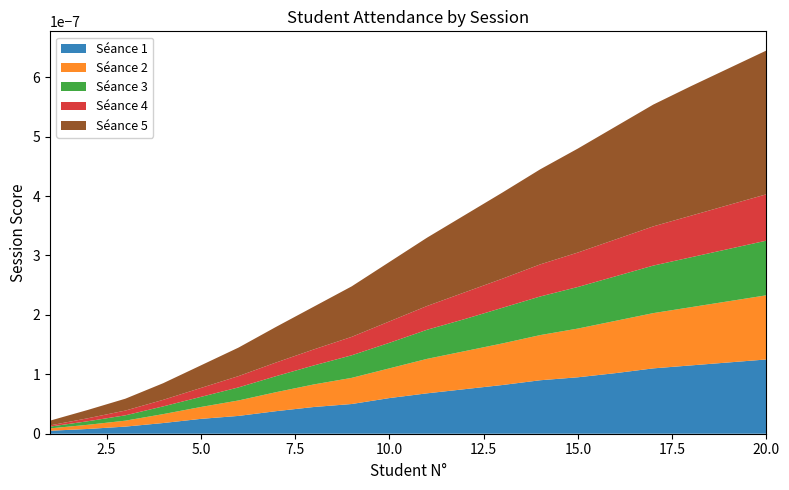

Reading left to right, extract all data points from this chart.

Séance 1: 1=0.1	2=0.1	3=0.1	4=0.2	5=0.2	6=0.3	7=0.4	8=0.5	9=0.5	10=0.6	11=0.7	12=0.8	13=0.8	14=0.9	15=0.9	16=1.0	17=1.1	18=1.1	19=1.2	20=1.2
Séance 2: 1=0.0	2=0.1	3=0.1	4=0.1	5=0.2	6=0.3	7=0.3	8=0.4	9=0.4	10=0.5	11=0.6	12=0.6	13=0.7	14=0.8	15=0.8	16=0.9	17=0.9	18=1.0	19=1.0	20=1.1
Séance 3: 1=0.0	2=0.1	3=0.1	4=0.1	5=0.2	6=0.2	7=0.3	8=0.3	9=0.4	10=0.4	11=0.5	12=0.5	13=0.6	14=0.7	15=0.7	16=0.8	17=0.8	18=0.8	19=0.9	20=0.9
Séance 4: 1=0.0	2=0.1	3=0.1	4=0.1	5=0.1	6=0.2	7=0.2	8=0.3	9=0.3	10=0.4	11=0.4	12=0.5	13=0.5	14=0.5	15=0.6	16=0.6	17=0.7	18=0.7	19=0.7	20=0.8
Séance 5: 1=0.1	2=0.1	3=0.2	4=0.3	5=0.4	6=0.5	7=0.6	8=0.7	9=0.8	10=1.0	11=1.1	12=1.3	13=1.4	14=1.6	15=1.8	16=1.9	17=2.0	18=2.2	19=2.3	20=2.4